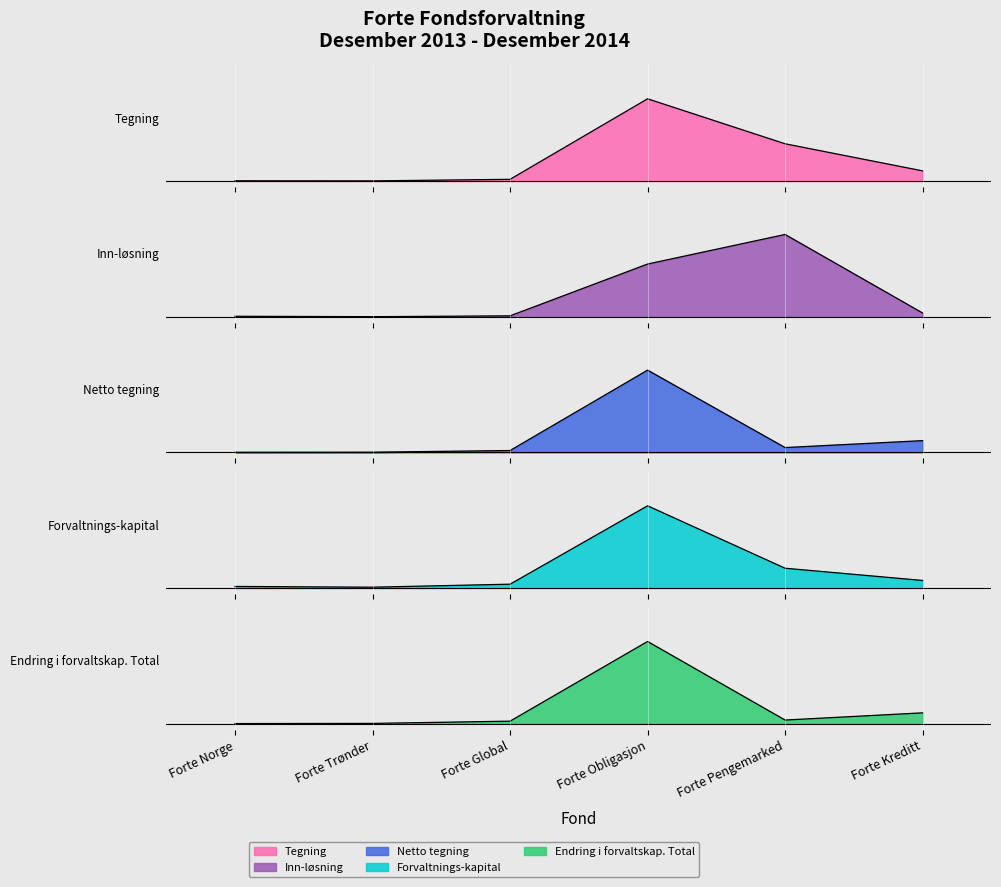

Between which two adjacent categories do Netto tegning and Tegning first intersect?

Forte Norge and Forte Trønder